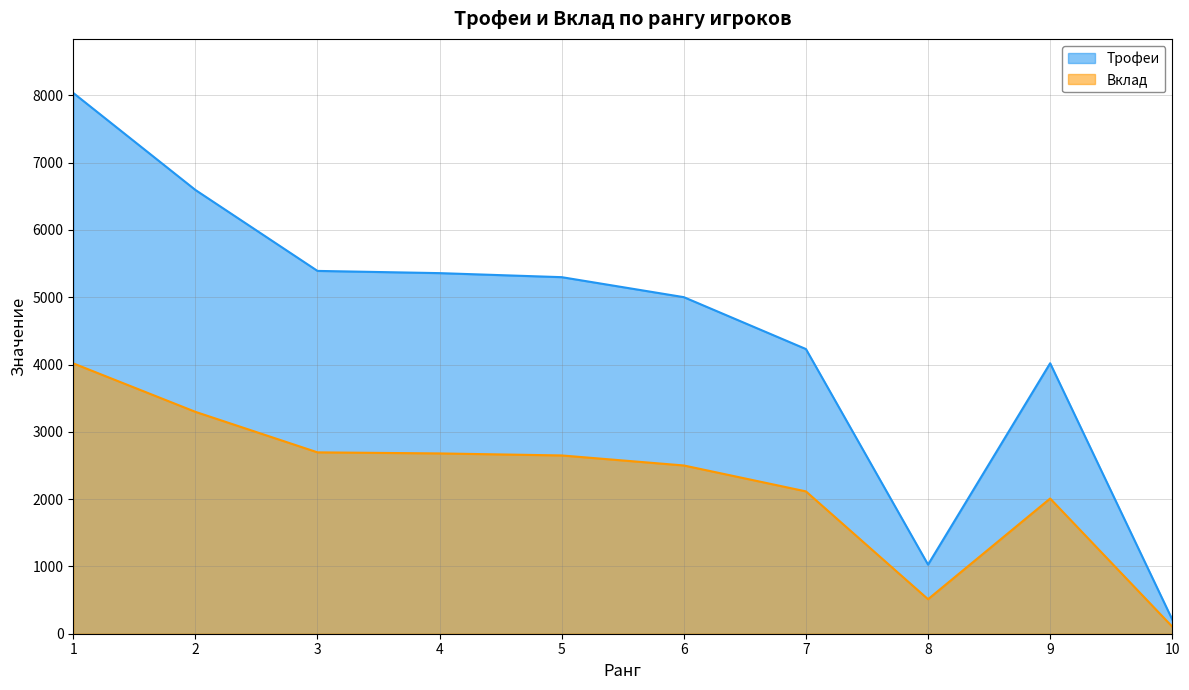

What is the value of the Вклад point at the 3rd from the left?

2695